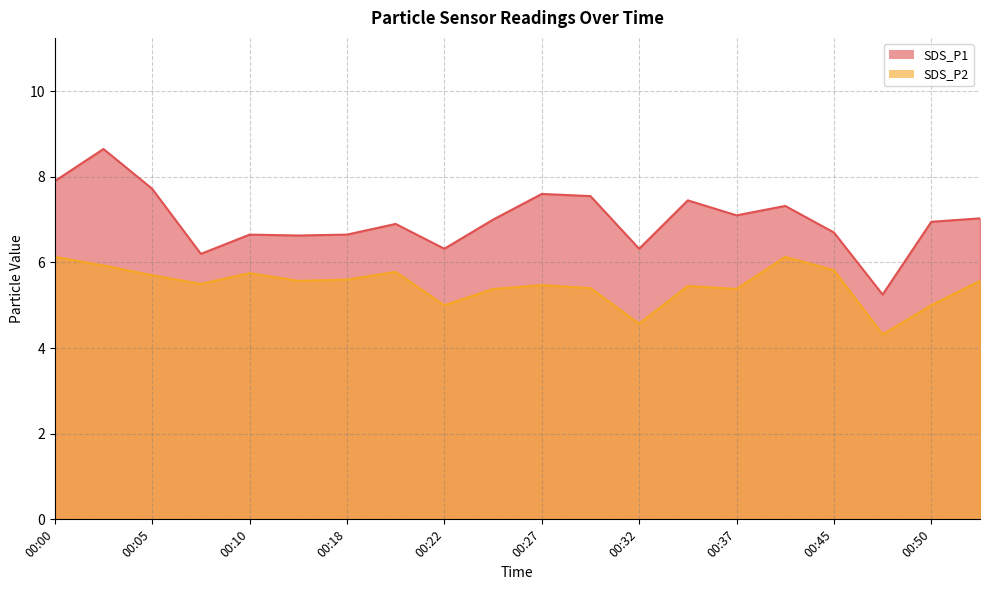

True or false: SDS_P1 has a value of 9.4 at 00:25.

False